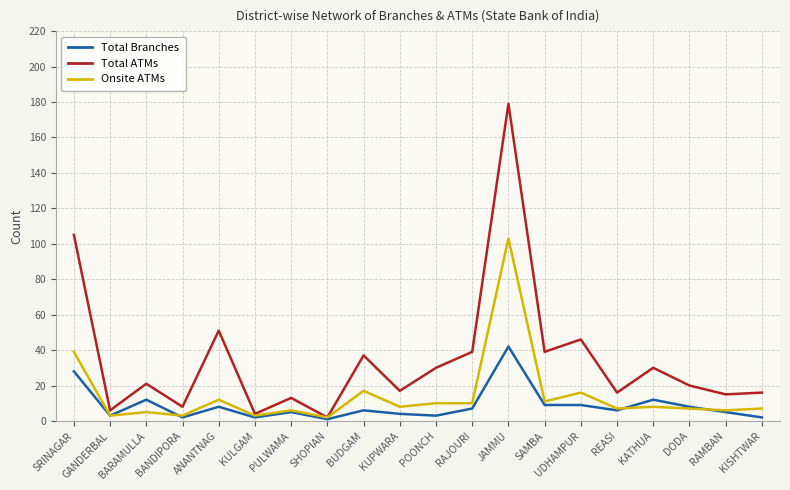

What is the difference between the highest and lowest values at UDHAMPUR?

37